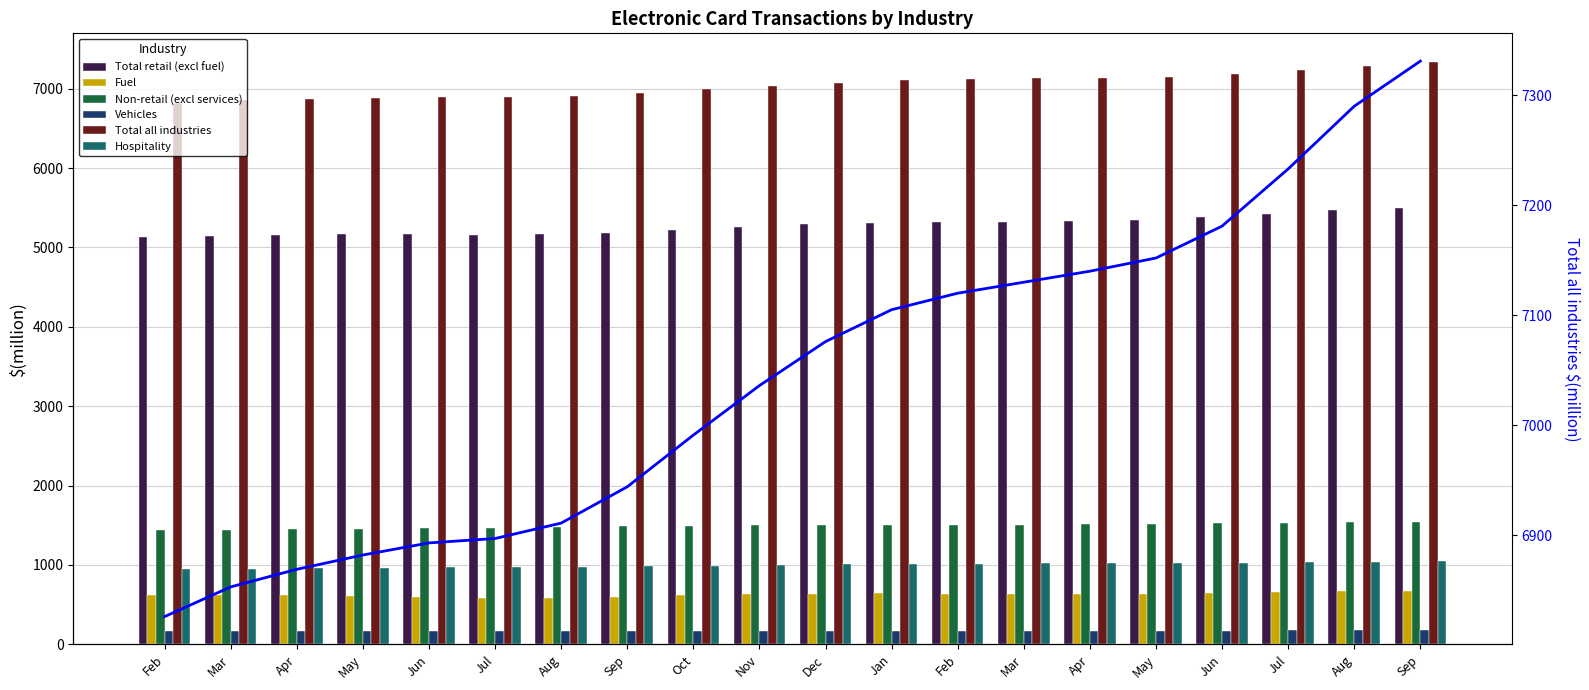

Reading left to right, list all the values displayed in this chart.

Total retail (excl fuel): Feb=5128	Mar=5149	Apr=5160	May=5164	Jun=5164	Jul=5161	Aug=5166	Sep=5187	Oct=5219	Nov=5257	Dec=5291	Jan=5314	Feb=5321	Mar=5324	Apr=5330	May=5347	Jun=5379	Jul=5423	Aug=5467	Sep=5499
Fuel: Feb=628	Mar=627	Apr=619	May=605	Jun=593	Jul=587	Aug=590	Sep=601	Oct=616	Nov=629	Dec=637	Jan=641	Feb=639	Mar=637	Apr=636	May=639	Jun=646	Jul=658	Aug=668	Sep=669
Non-retail (excl services): Feb=1439	Mar=1445	Apr=1452	May=1458	Jun=1464	Jul=1471	Aug=1479	Sep=1488	Oct=1496	Nov=1501	Dec=1504	Jan=1505	Feb=1506	Mar=1508	Apr=1512	May=1518	Jun=1526	Jul=1532	Aug=1538	Sep=1542
Vehicles: Feb=164	Mar=165	Apr=166	May=167	Jun=167	Jul=168	Aug=168	Sep=169	Oct=170	Nov=171	Dec=172	Jan=172	Feb=172	Mar=173	Apr=173	May=174	Jun=174	Jul=175	Aug=175	Sep=176
Total all industries: Feb=6826	Mar=6853	Apr=6869	May=6882	Jun=6893	Jul=6897	Aug=6911	Sep=6944	Oct=6991	Nov=7036	Dec=7076	Jan=7105	Feb=7120	Mar=7130	Apr=7140	May=7152	Jun=7181	Jul=7233	Aug=7290	Sep=7331
Hospitality: Feb=951	Mar=955	Apr=961	May=968	Jun=974	Jul=976	Aug=978	Sep=983	Oct=991	Nov=1000	Dec=1008	Jan=1014	Feb=1018	Mar=1021	Apr=1023	May=1026	Jun=1030	Jul=1036	Aug=1042	Sep=1049